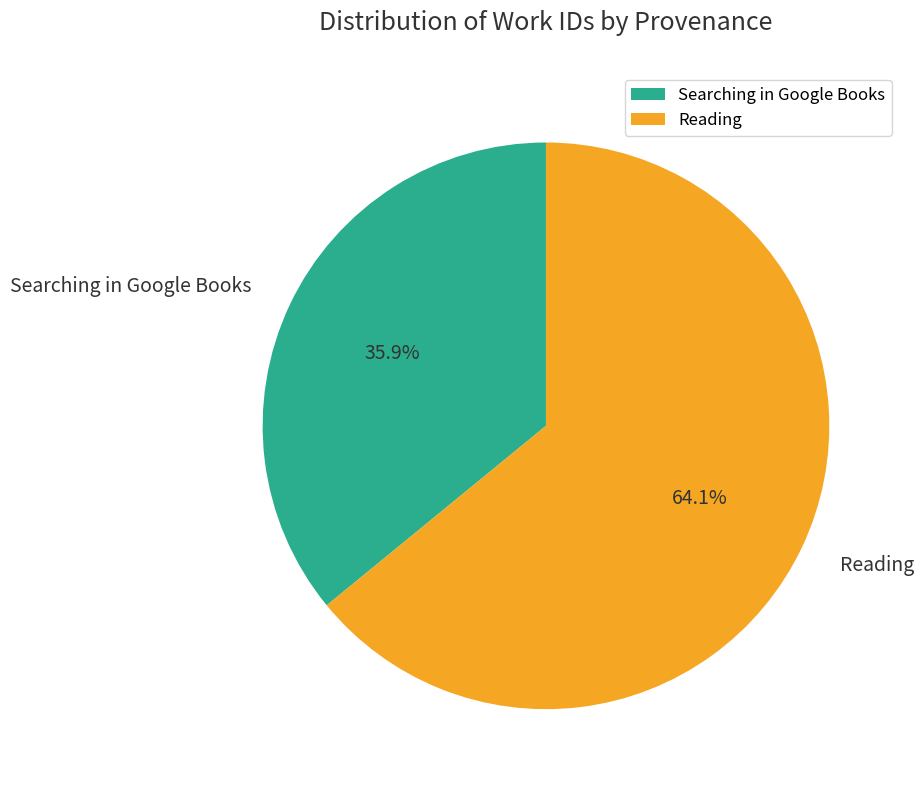

How many segments does this pie chart have?

2